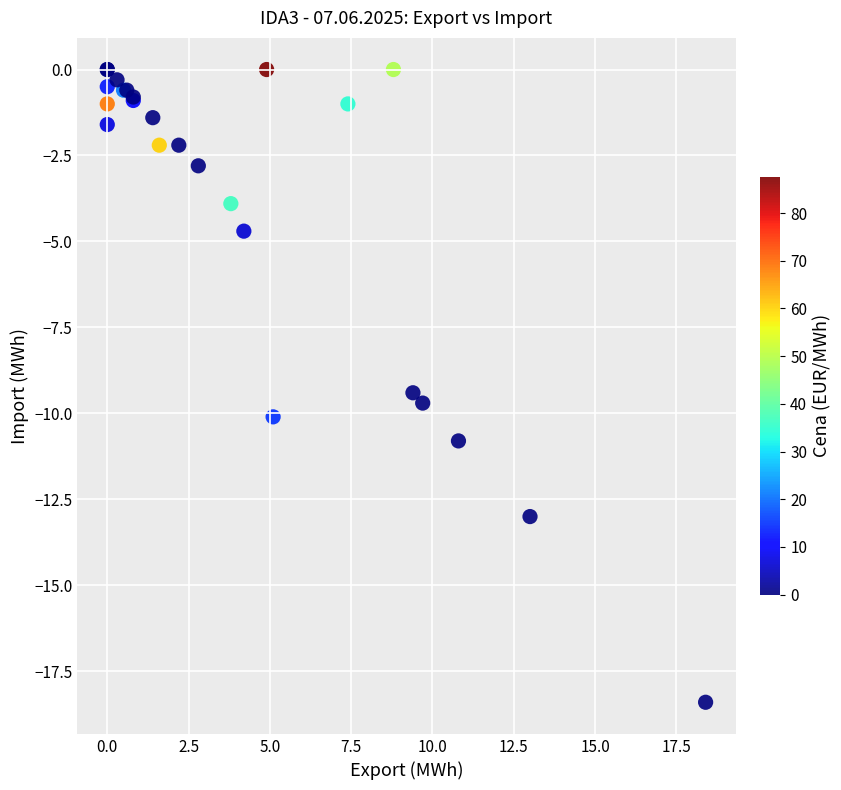

What Y value in the scatter plot is closest to -9?

-9.4